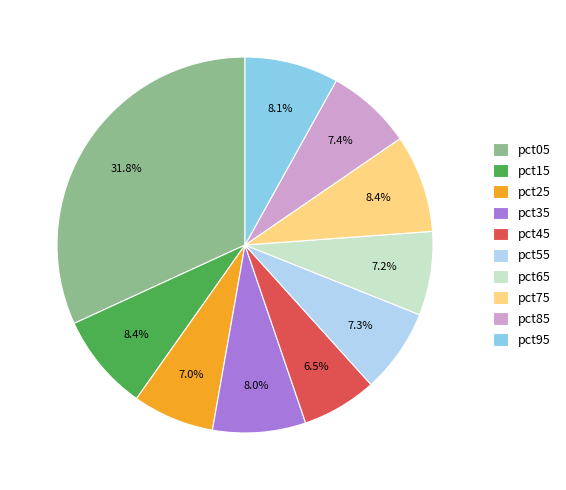

Does any single category account for the majority?

No